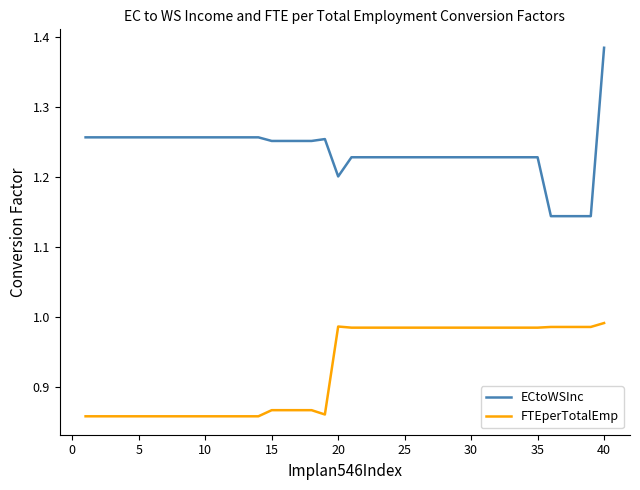

Which series has the largest total across all categories?

ECtoWSInc